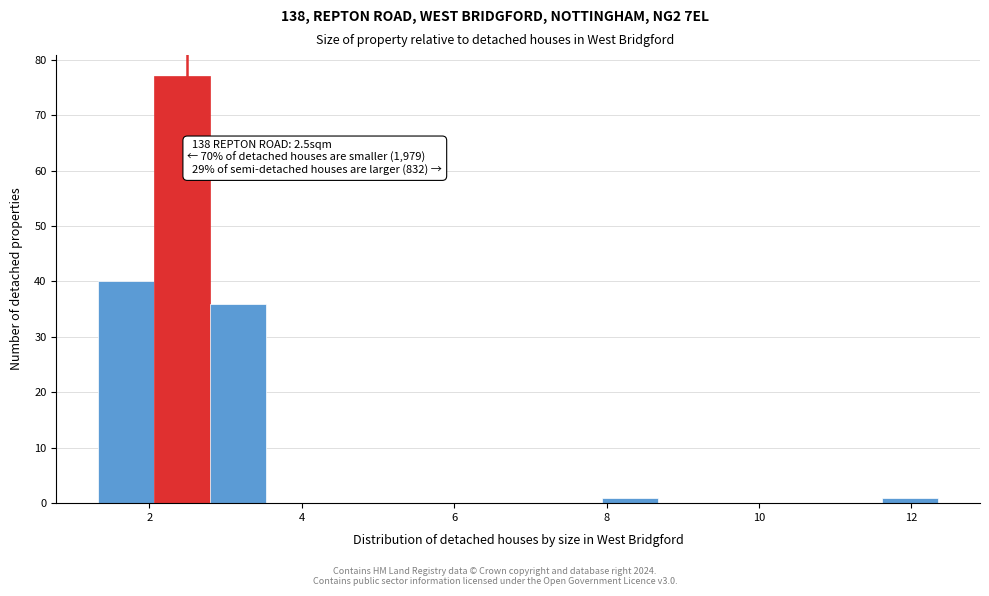

Read against the x-axis, roughly where is the centre of the tallest bar?

2.4